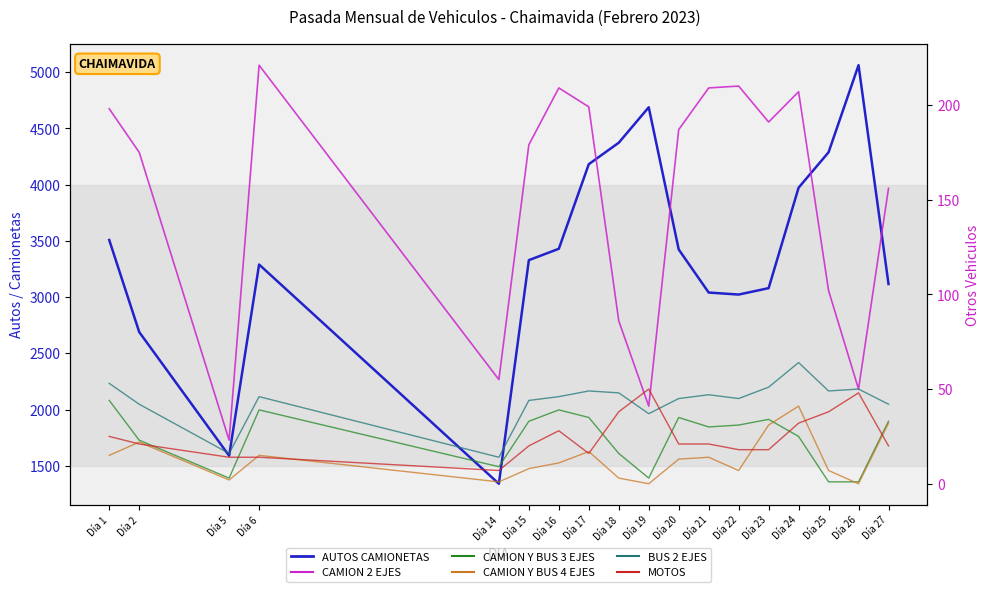

How many interior local valleys does the CAMION Y BUS 3 EJES series have?

4